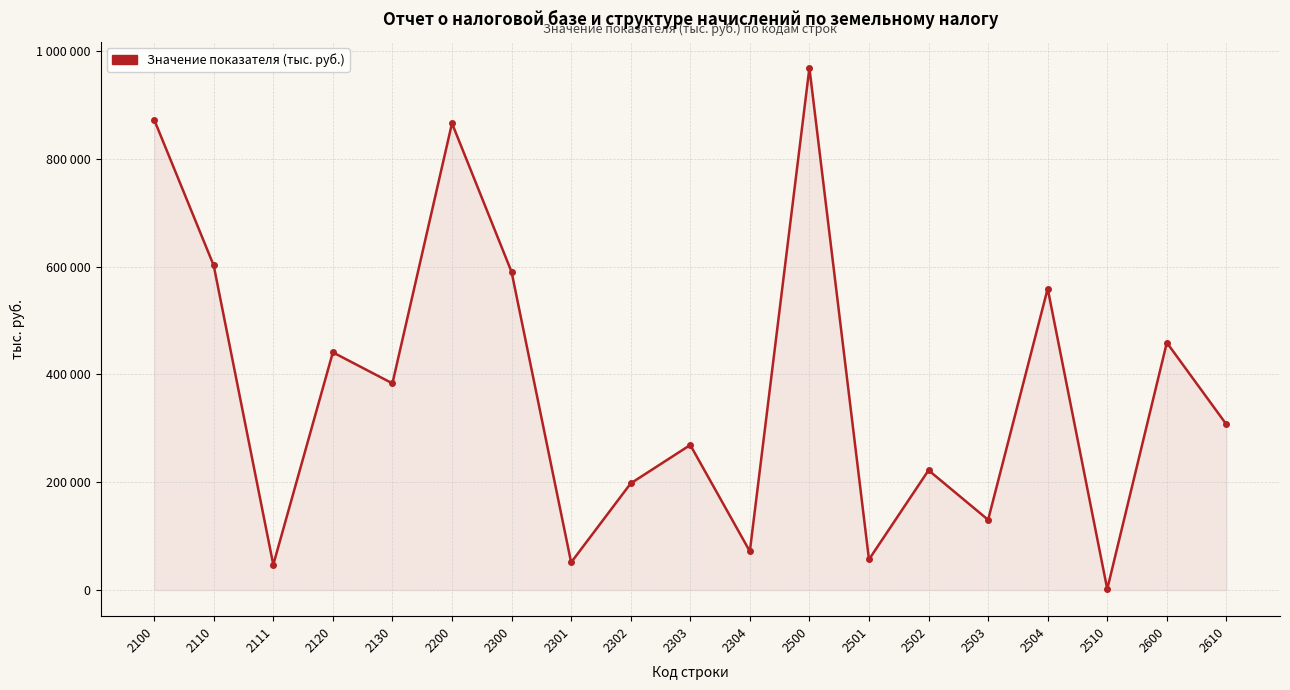

Does the chart have visible grid lines?

Yes